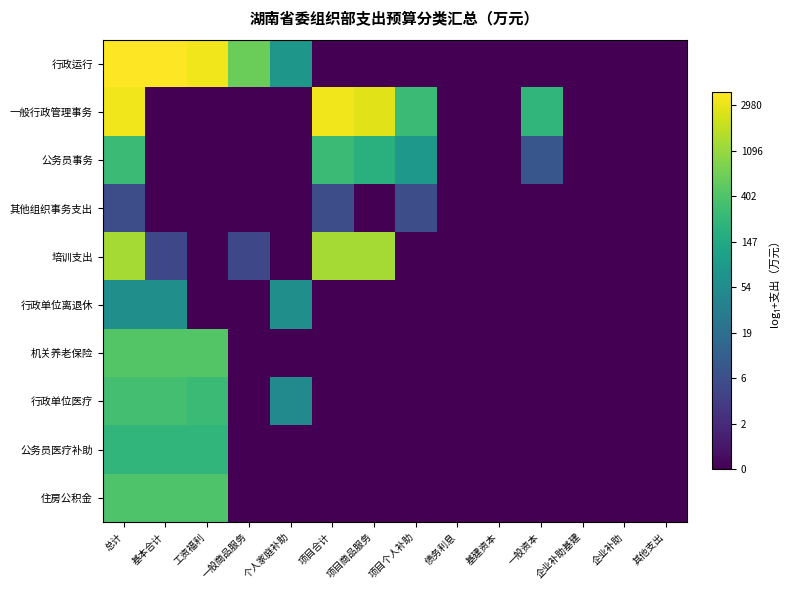

Which series has the largest range (max minus min)?

行政运行